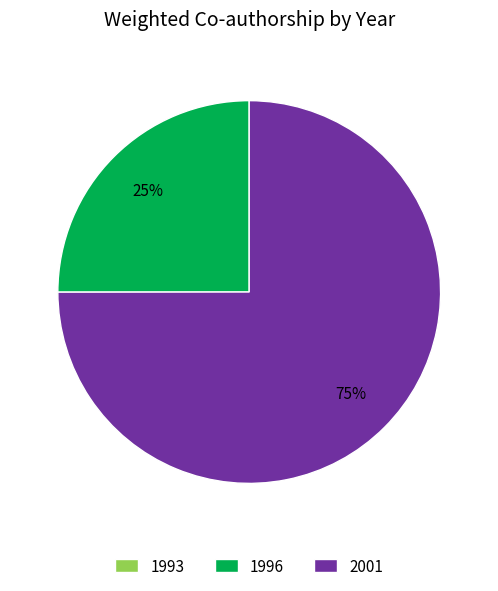

To the nearest percent, what is the difference between the 1996 and 2001 slice percentages?

50%